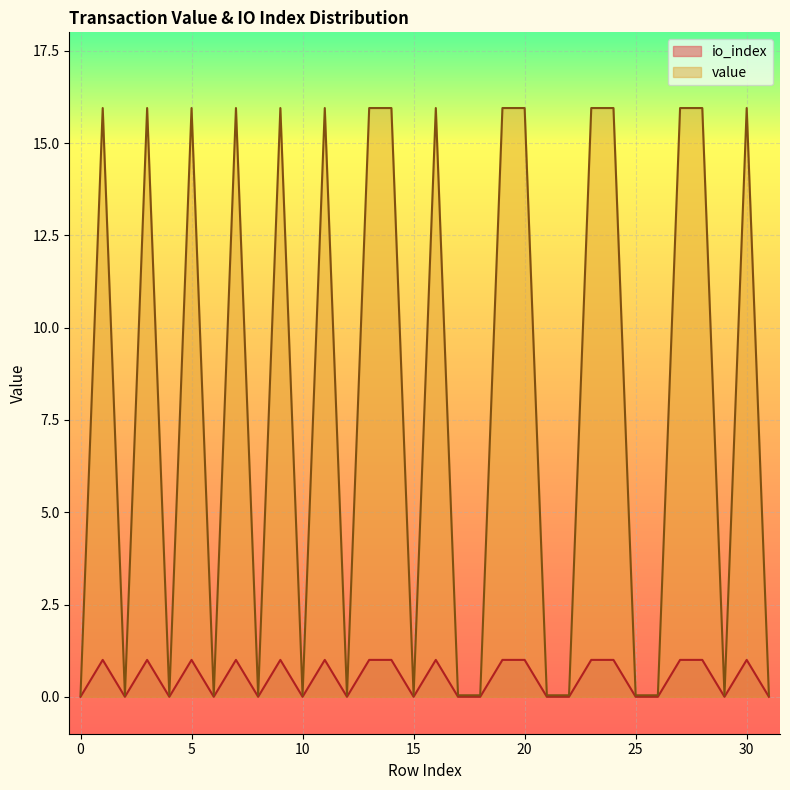

Reading left to right, what are all the values shown in this chart?

io_index: 0.0	1.0	0.0	1.0	0.0	1.0	0.0	1.0	0.0	1.0	0.0	1.0	0.0	1.0	1.0	0.0	1.0	0.0	0.0	1.0	1.0	0.0	0.0	1.0	1.0	0.0	0.0	1.0	1.0	0.0	1.0	0.0
value: 0.0	15.9	0.0	15.9	0.0	15.9	0.0	15.9	0.0	15.9	0.0	15.9	0.0	15.9	15.9	0.0	15.9	0.0	0.0	15.9	15.9	0.0	0.0	15.9	15.9	0.0	0.0	15.9	15.9	0.0	15.9	0.0